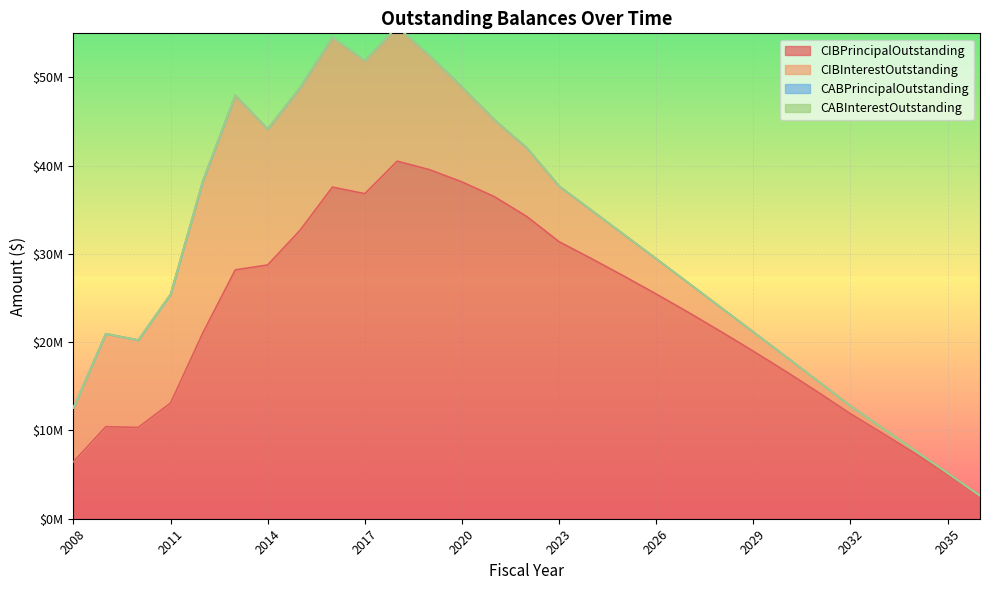

True or false: CABPrincipalOutstanding and CIBInterestOutstanding intersect in this chart.

False